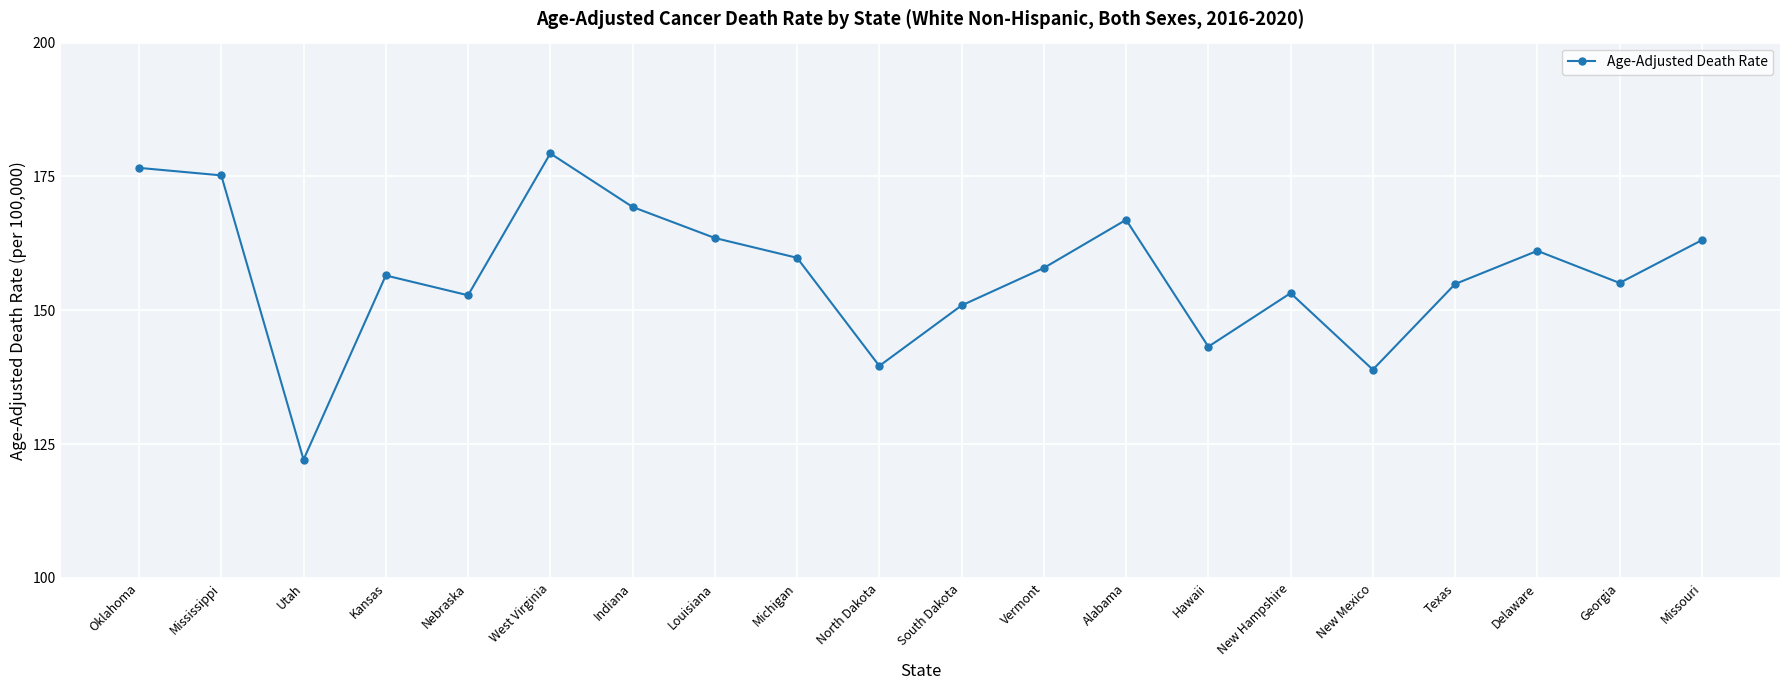

What is the value of the 1st point from the left?

176.6